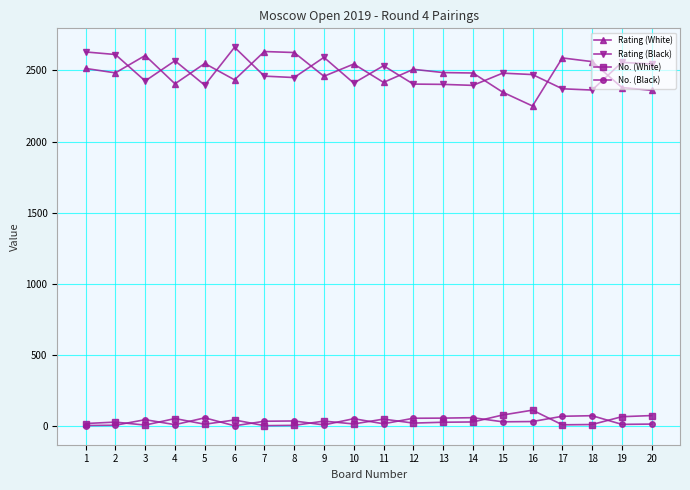

The Rating (Black) series shows 642 at 12. True or false?

False